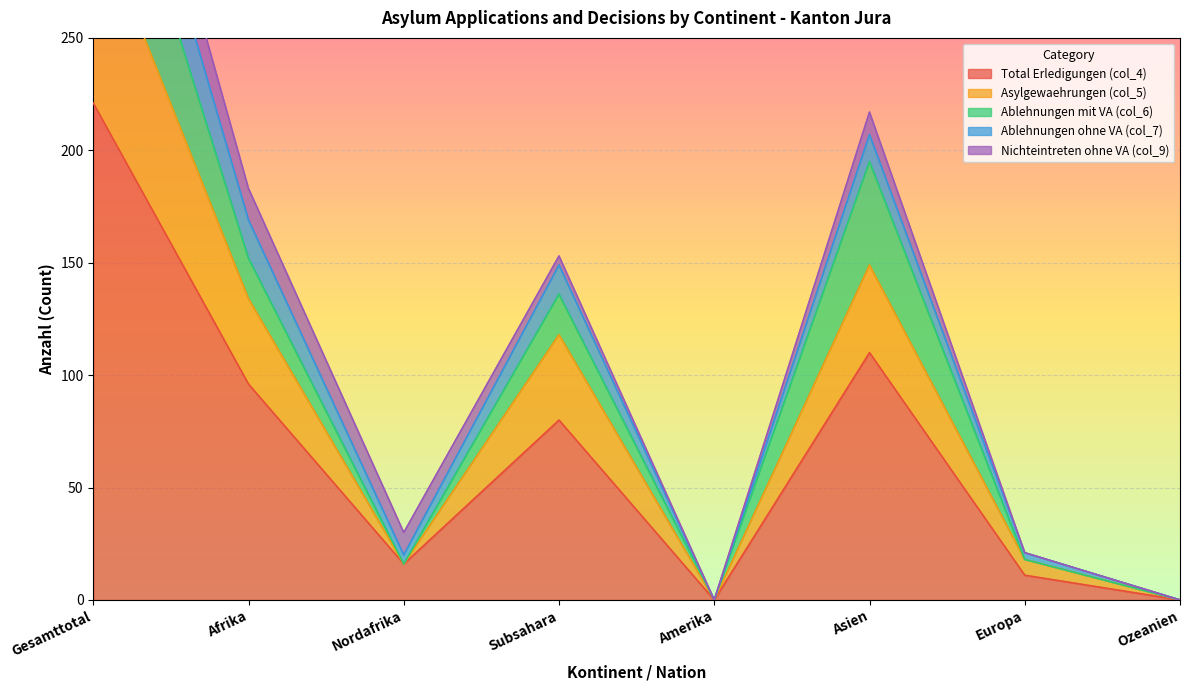

At which category does the chart reach its minimum across all series?

Amerika